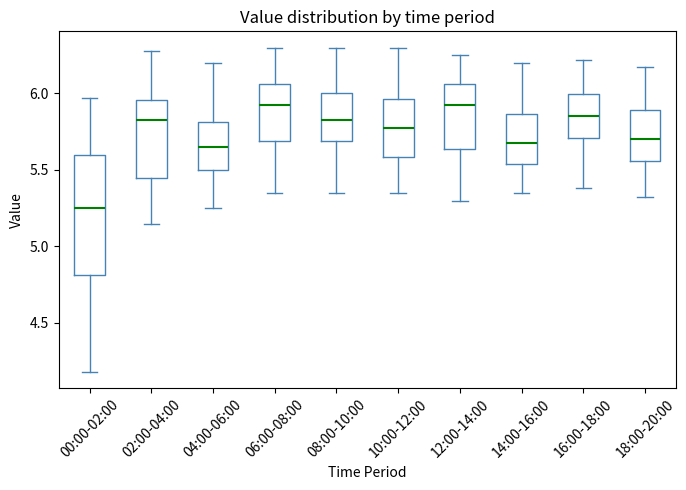

Which box is the tallest, from its lower edge to its upper edge?

00:00-02:00